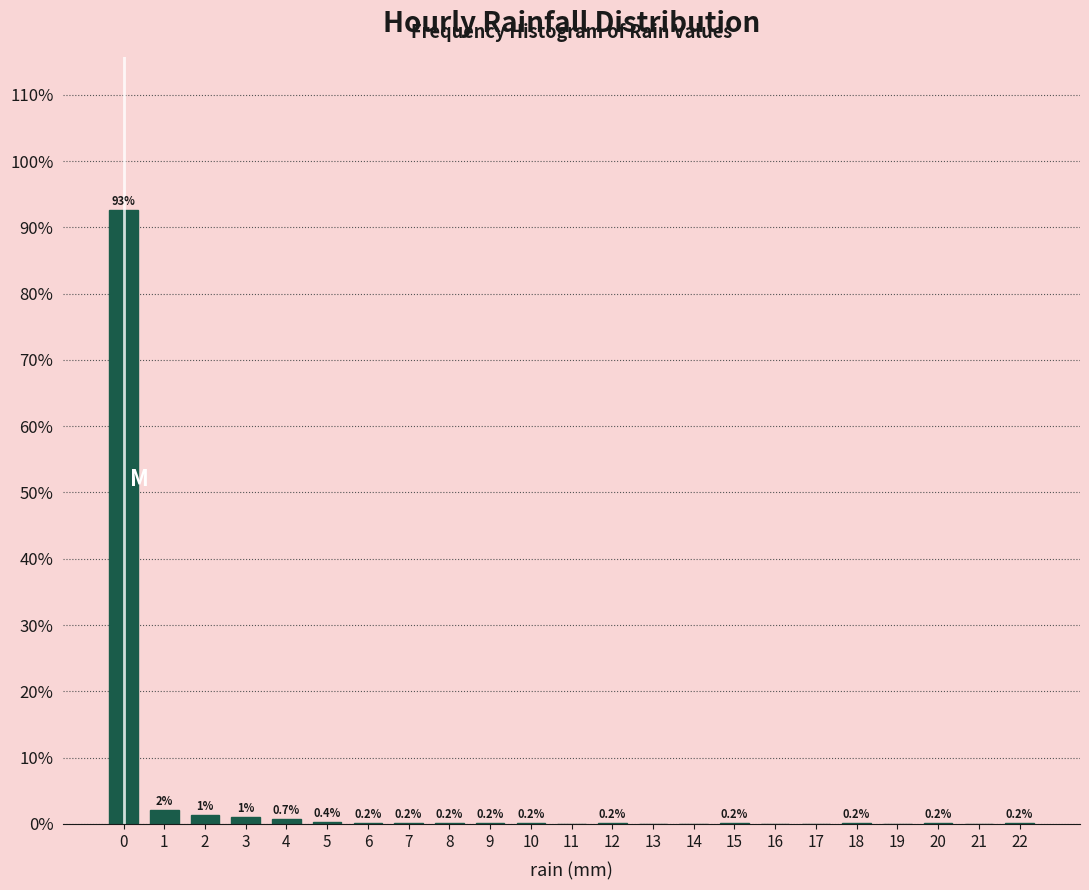

The chart shows a value of 0.2 at 10. True or false?

True